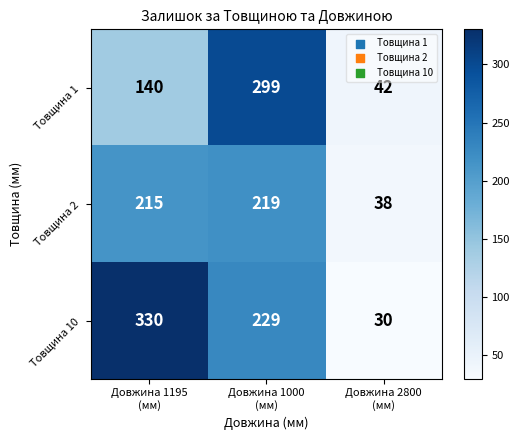

Reading left to right, transcribe all the data shown in this chart.

Товщина 1: 140	299	42
Товщина 2: 215	219	38
Товщина 10: 330	229	30